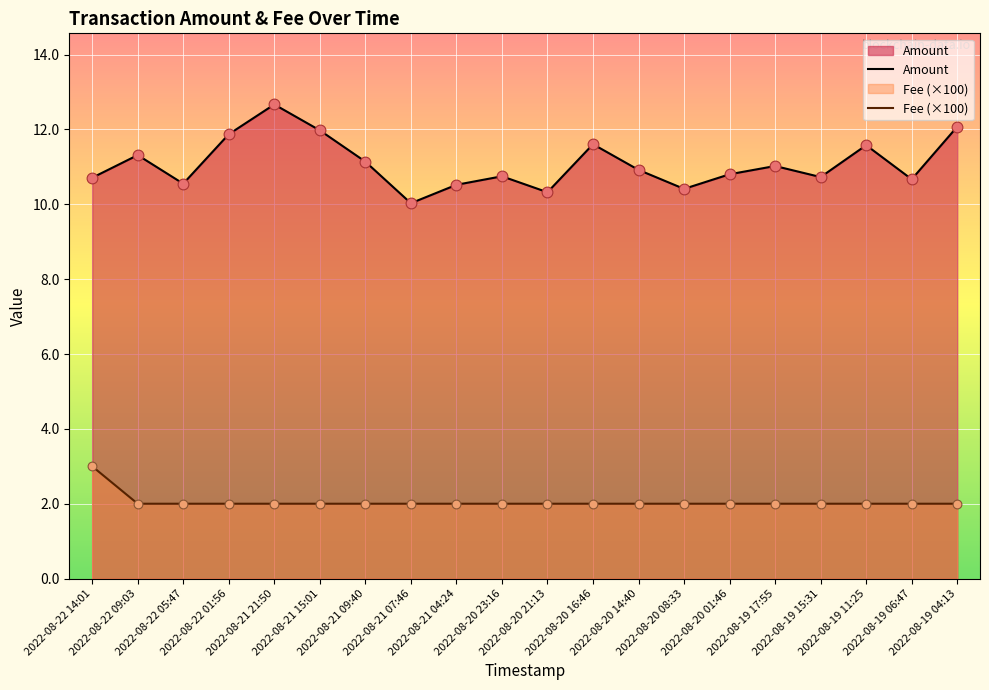

What are all the series names shown in the legend?

Amount, Fee (×100)